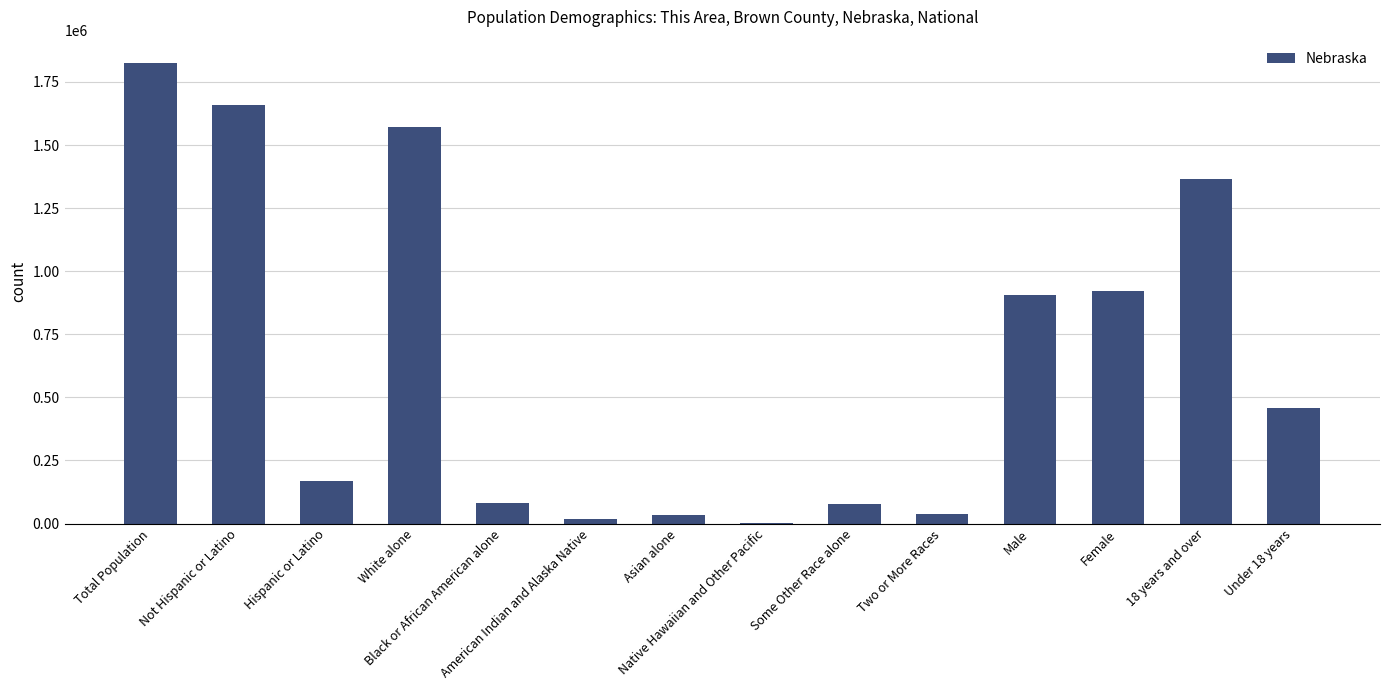

Between Asian alone and Hispanic or Latino, which is larger?

Hispanic or Latino